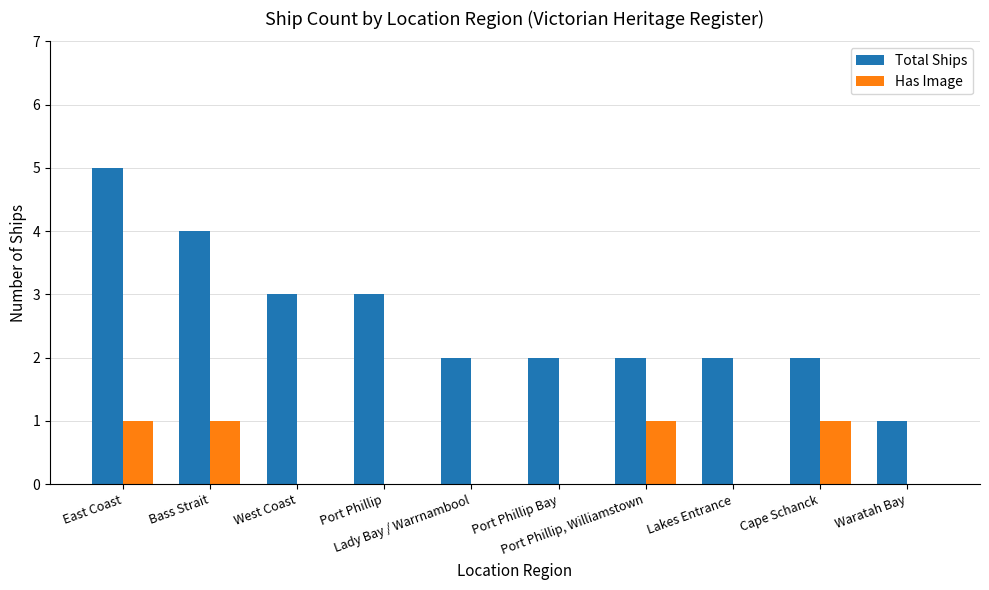

What is the sum of all Has Image values?

4